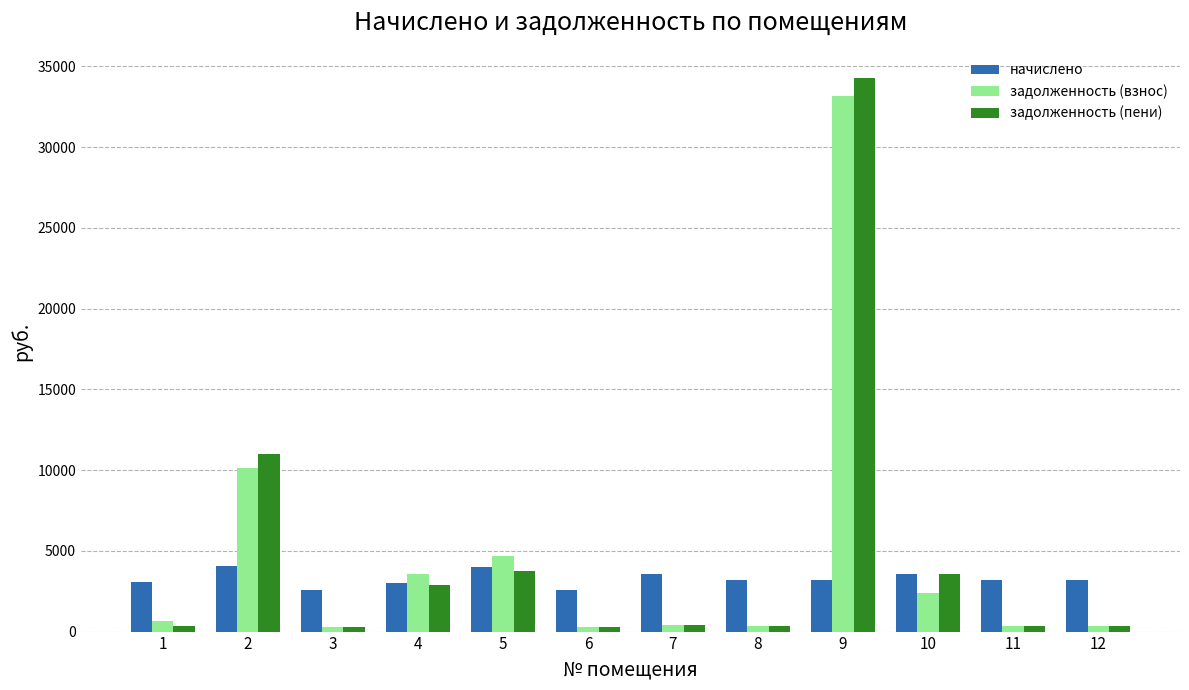

How many values in the начислено series are below 3188?

6